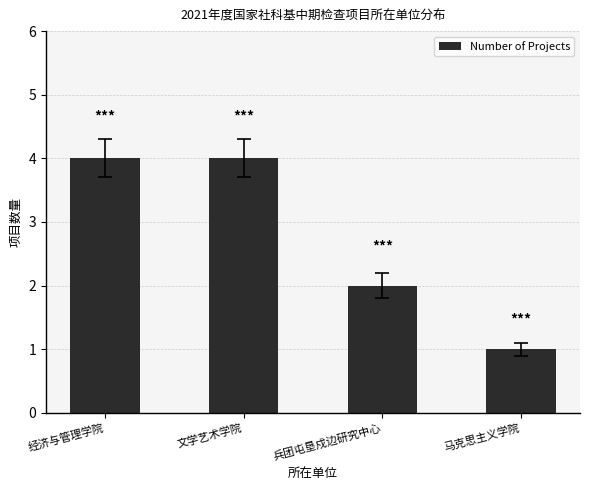

Where is the data nearest to the value 2?

兵团屯垦戍边研究中心